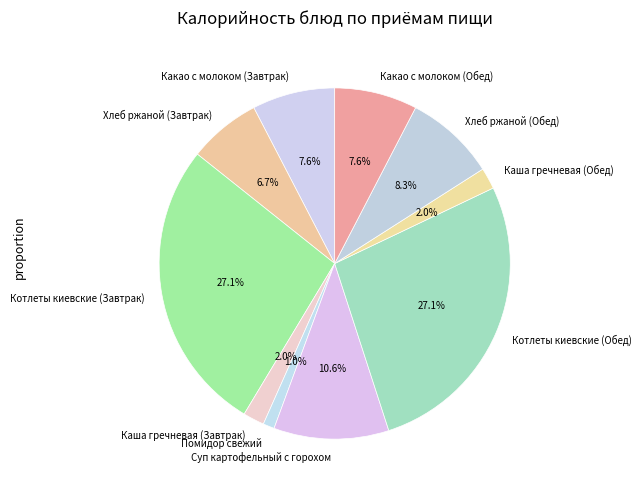

To the nearest percent, what is the difference between the Какао с молоком (Обед) and Хлеб ржаной (Обед) slice percentages?

1%